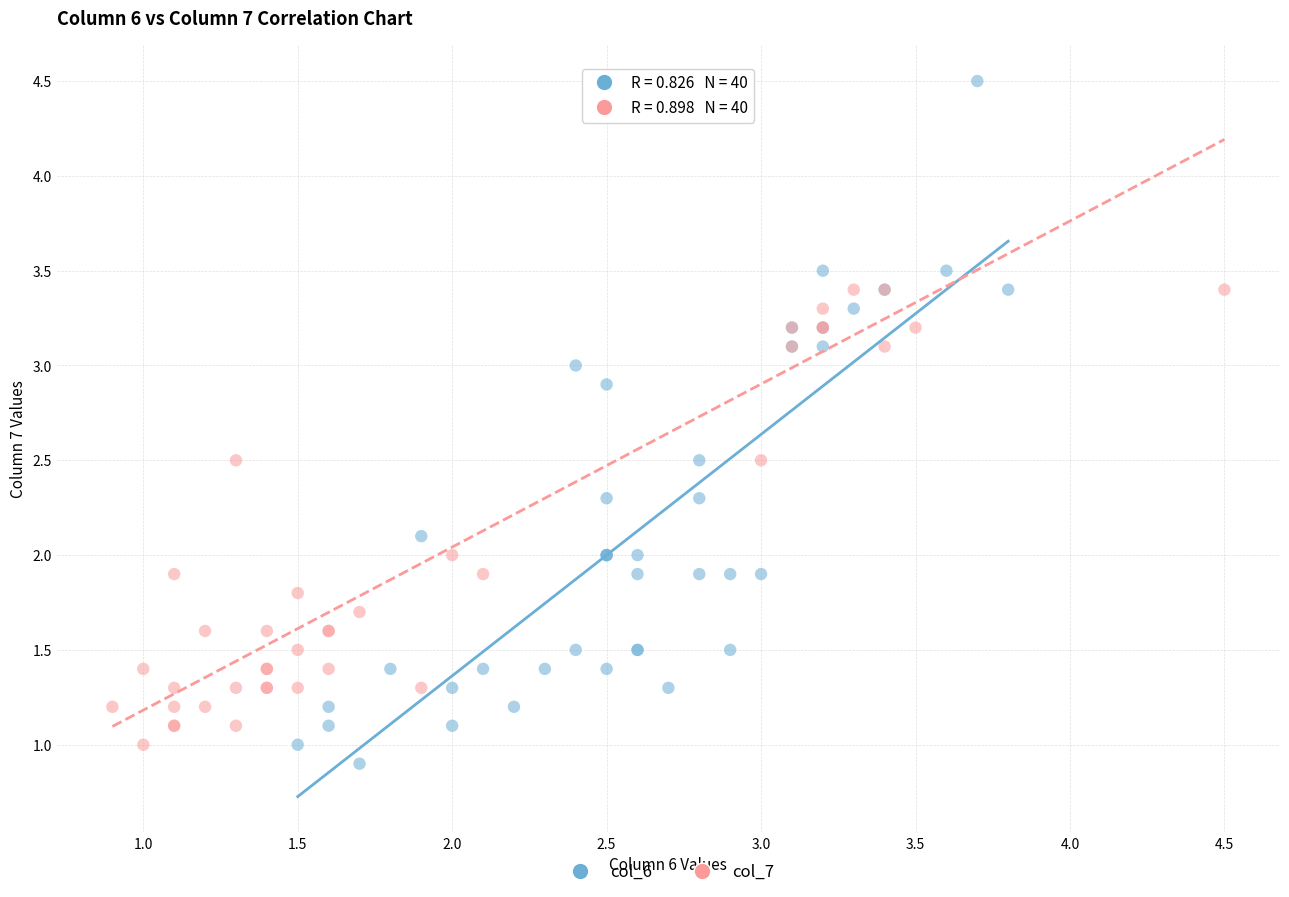

Which series has the largest Y range (max minus min)?

col_6